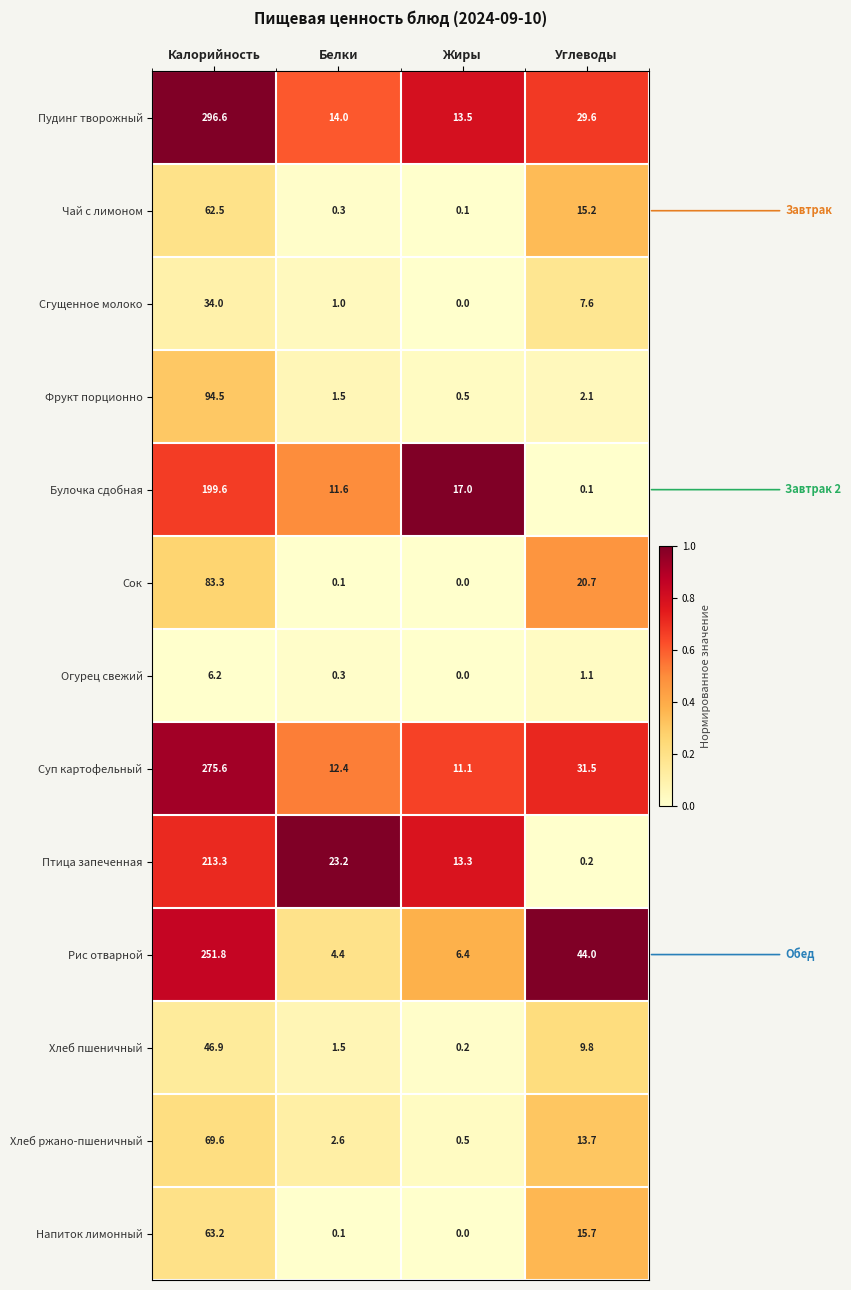

The value of Огурец свежий at Калорийность is 9.1. True or false?

False